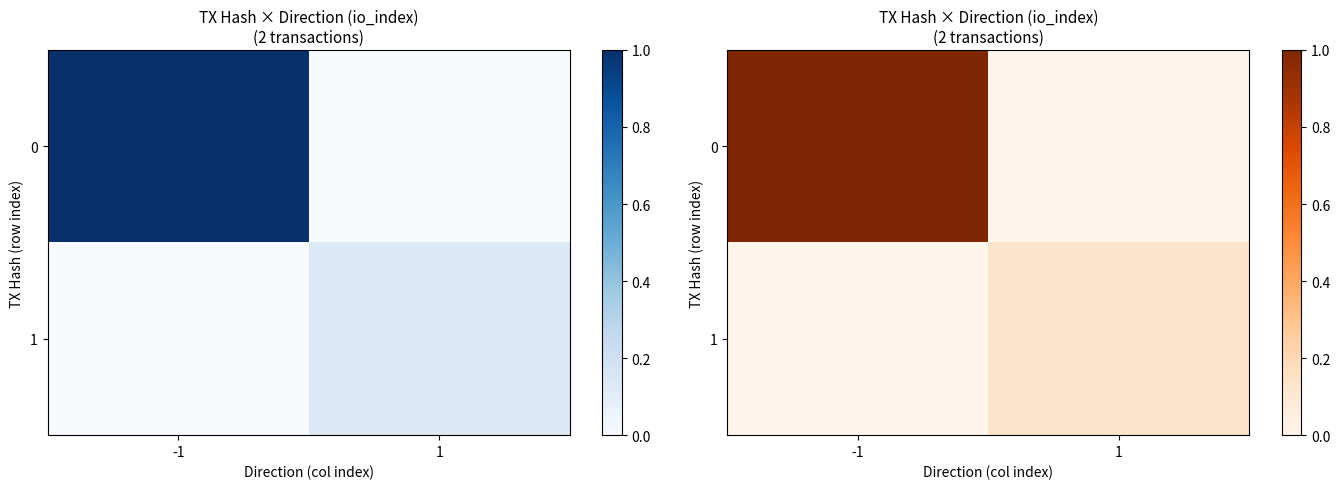

Rank the series at -1 from lowest to highest value.

1, 0